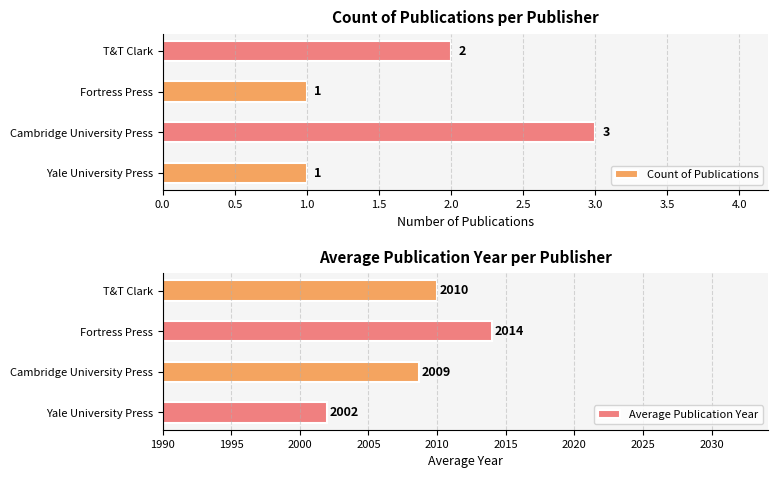

Which series has the widest spread of values?

Average Publication Year